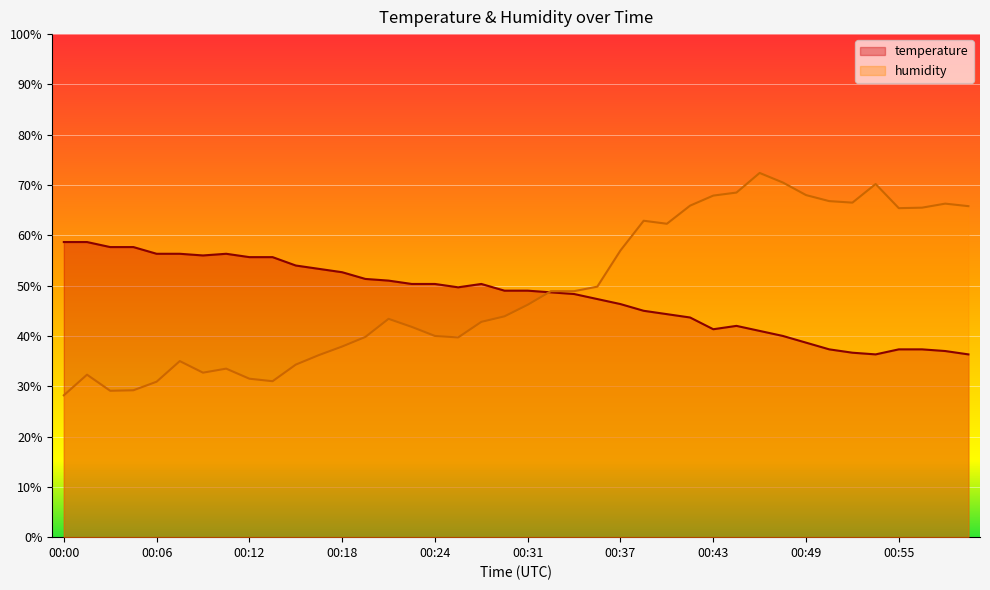

Which series has the largest total across all categories?

humidity